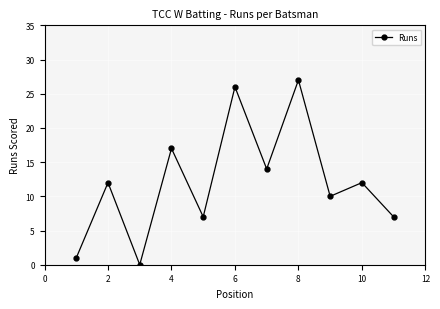

What is the sum of all values?

133